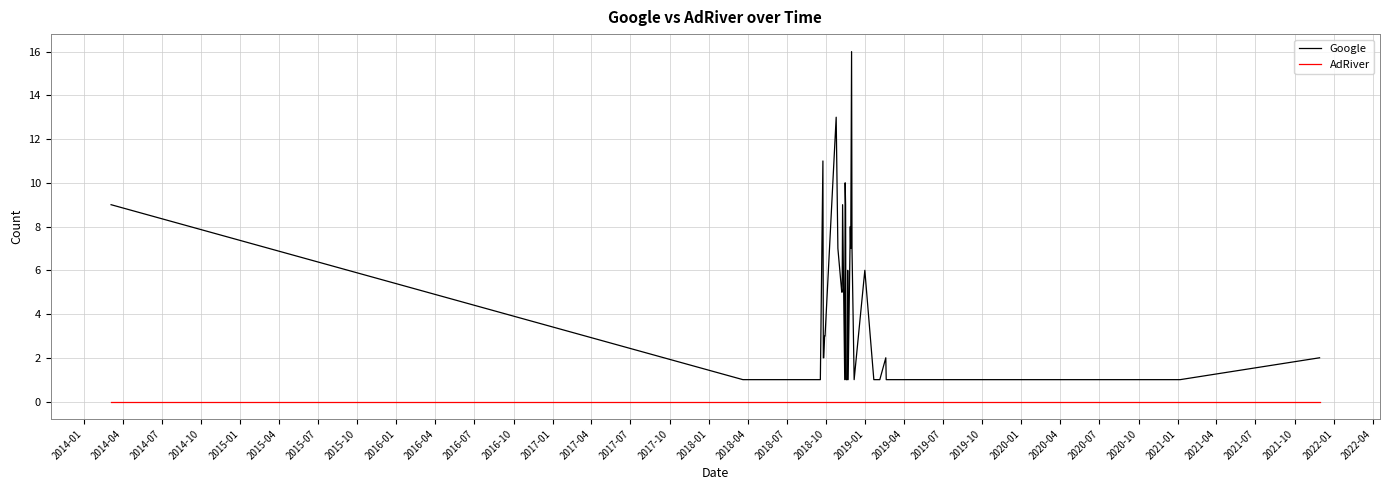

True or false: AdRiver and Google intersect in this chart.

False